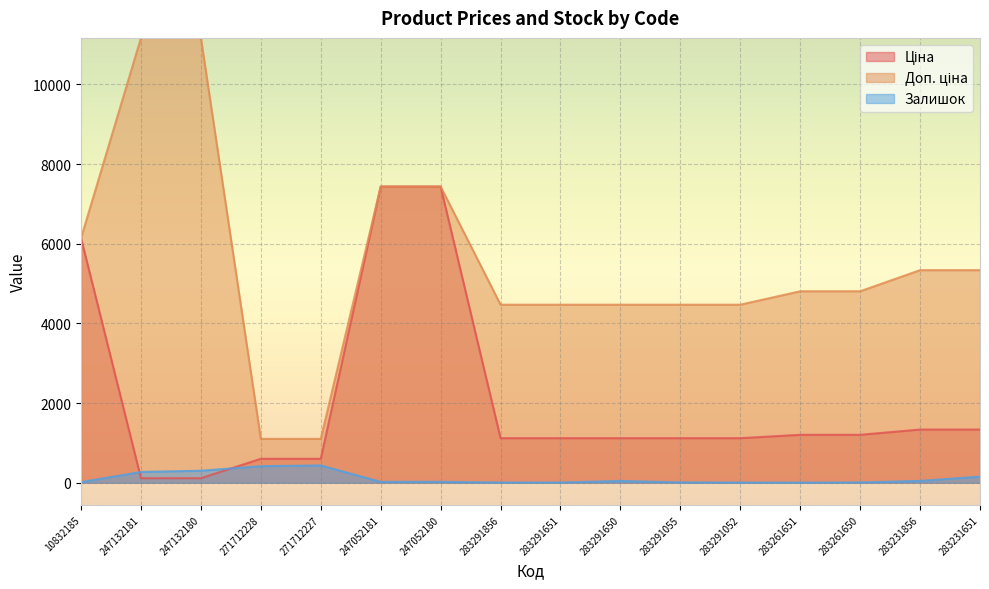

Count the number of data series in this chart.

3